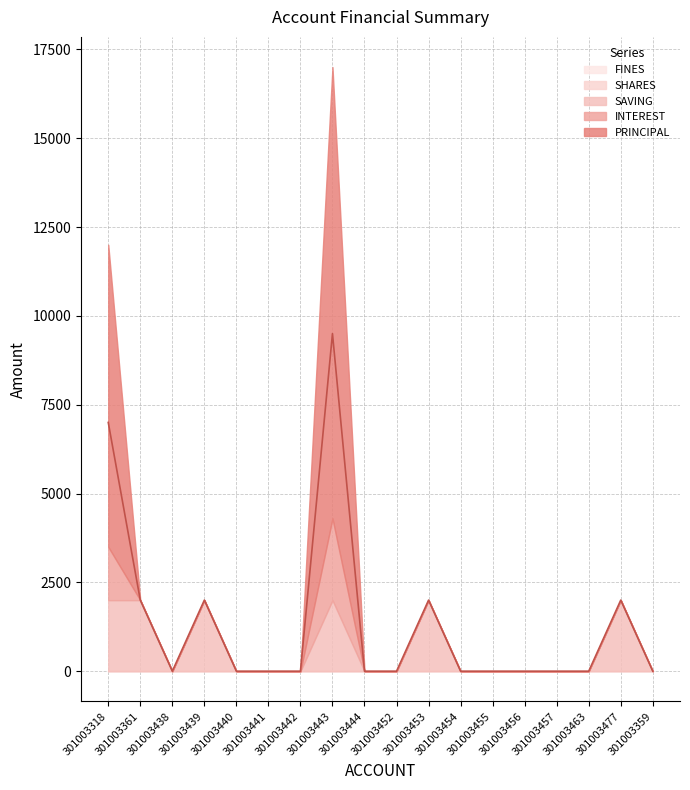

Is the value of FINES at 301003477 greater than the value of PRINCIPAL at 301003454?

No